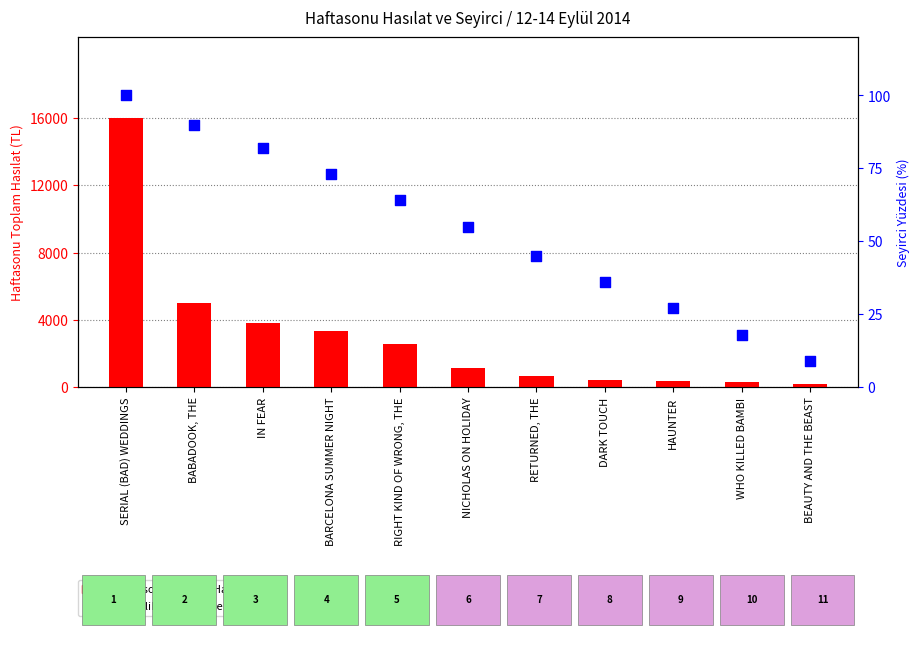

Which series has the largest Y range (max minus min)?

Haftasonu Toplam Hasılat (TL)